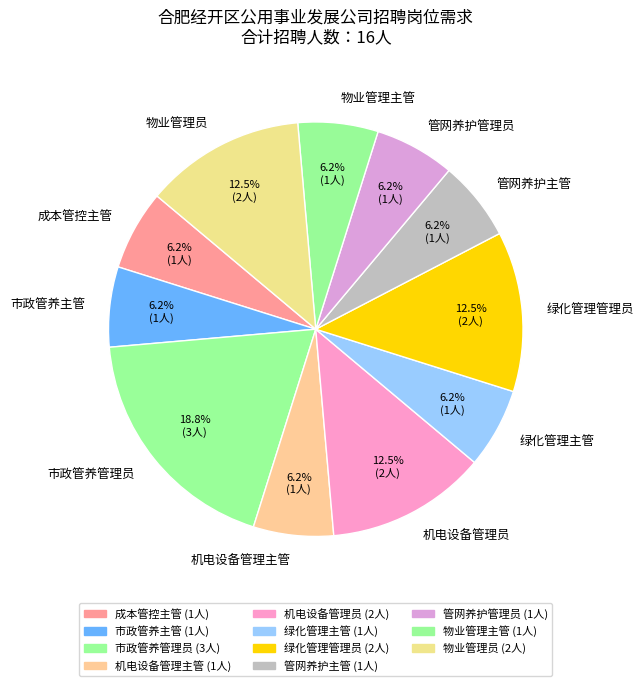

Which category has the biggest portion of the pie?

市政管养管理员